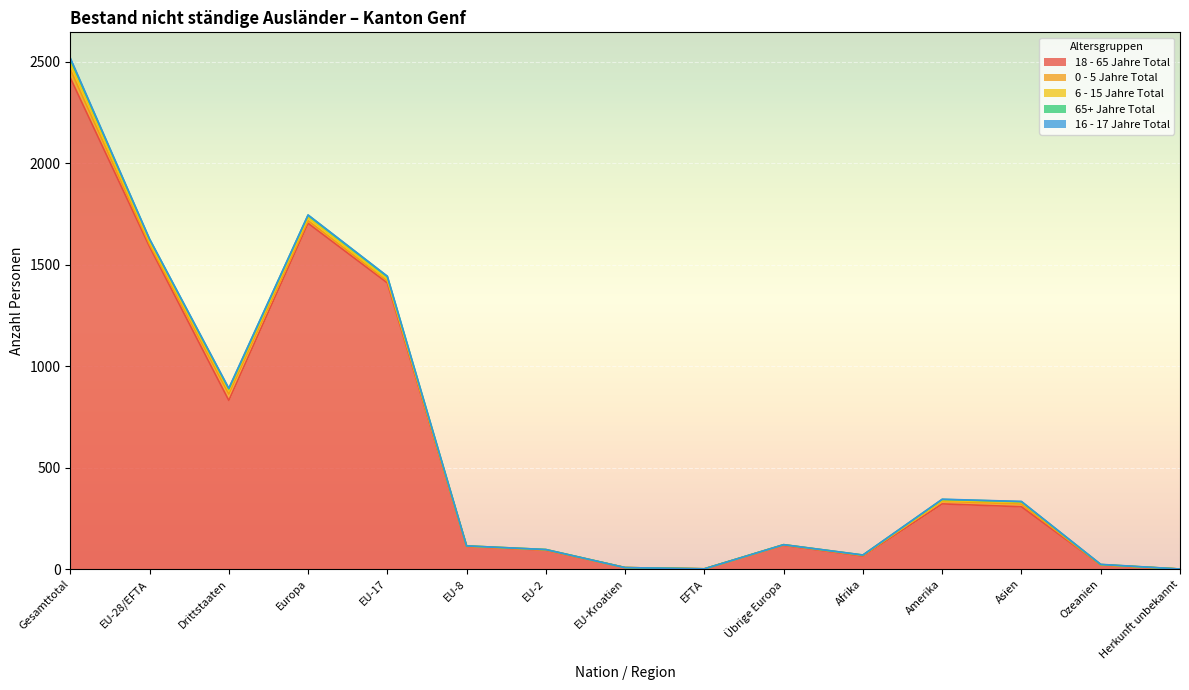

Where does the 0 - 5 Jahre Total series first go above 3?

Gesamttotal